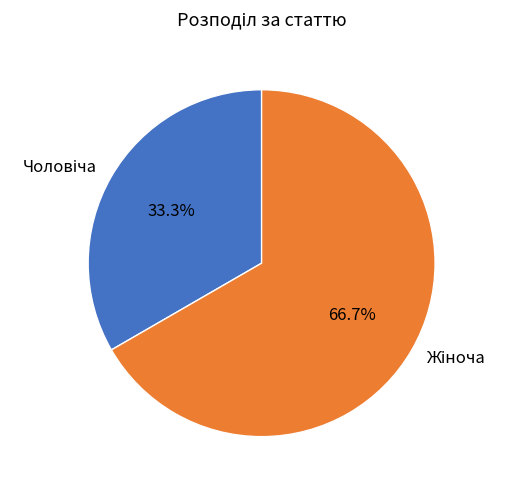

Does any single category account for the majority?

Yes